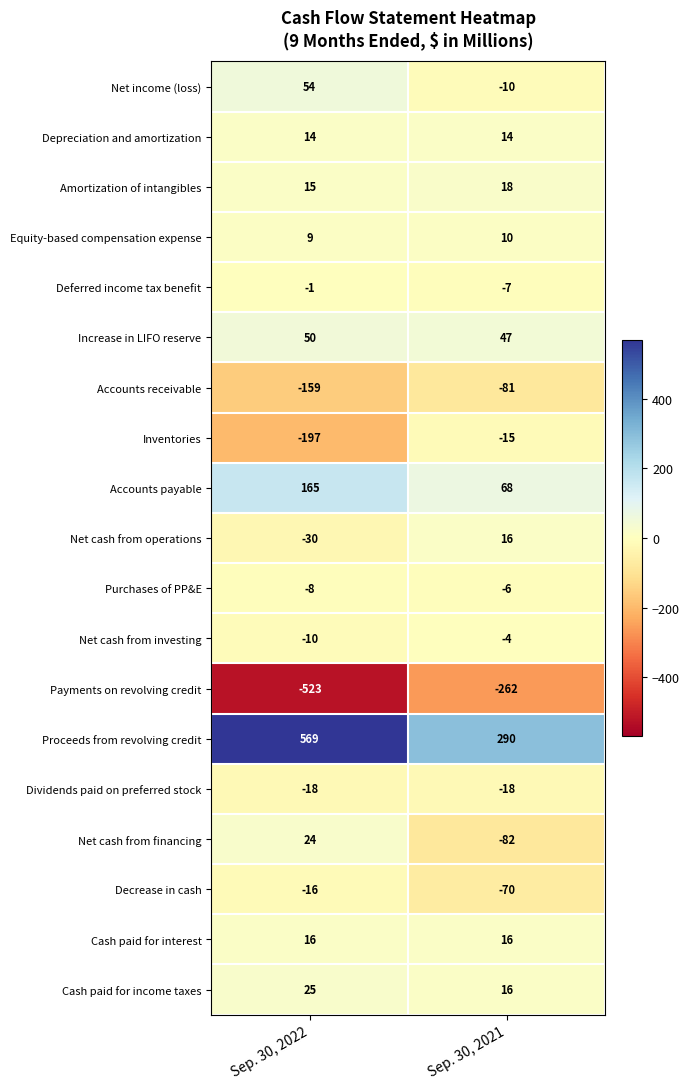

At Sep. 30, 2022, list the series in order from largest to smallest.

Proceeds from revolving credit, Accounts payable, Net income (loss), Increase in LIFO reserve, Cash paid for income taxes, Net cash from financing, Cash paid for interest, Amortization of intangibles, Depreciation and amortization, Equity-based compensation expense, Deferred income tax benefit, Purchases of PP&E, Net cash from investing, Decrease in cash, Dividends paid on preferred stock, Net cash from operations, Accounts receivable, Inventories, Payments on revolving credit